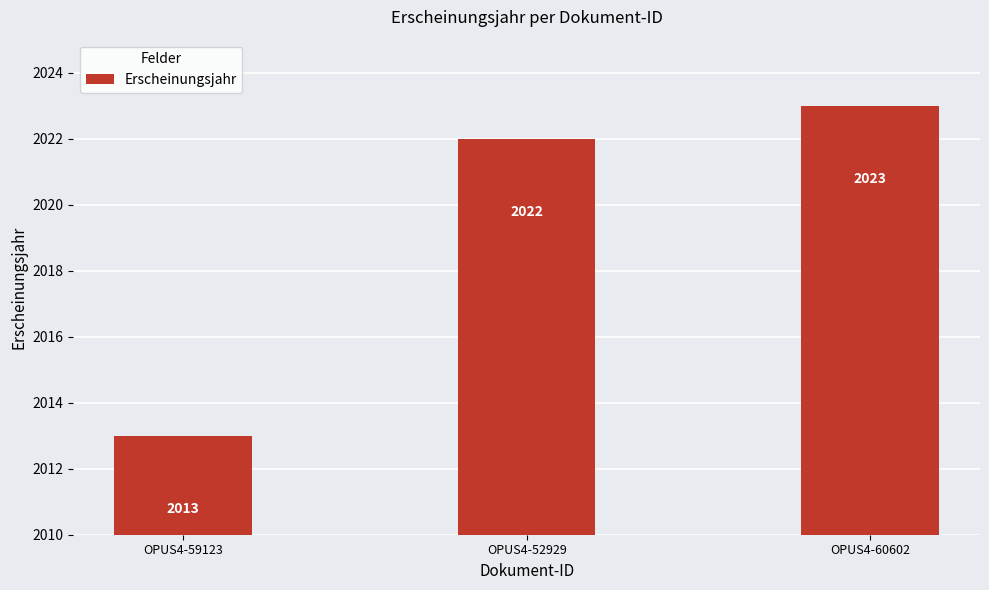

The value at OPUS4-59123 is 2013. True or false?

True